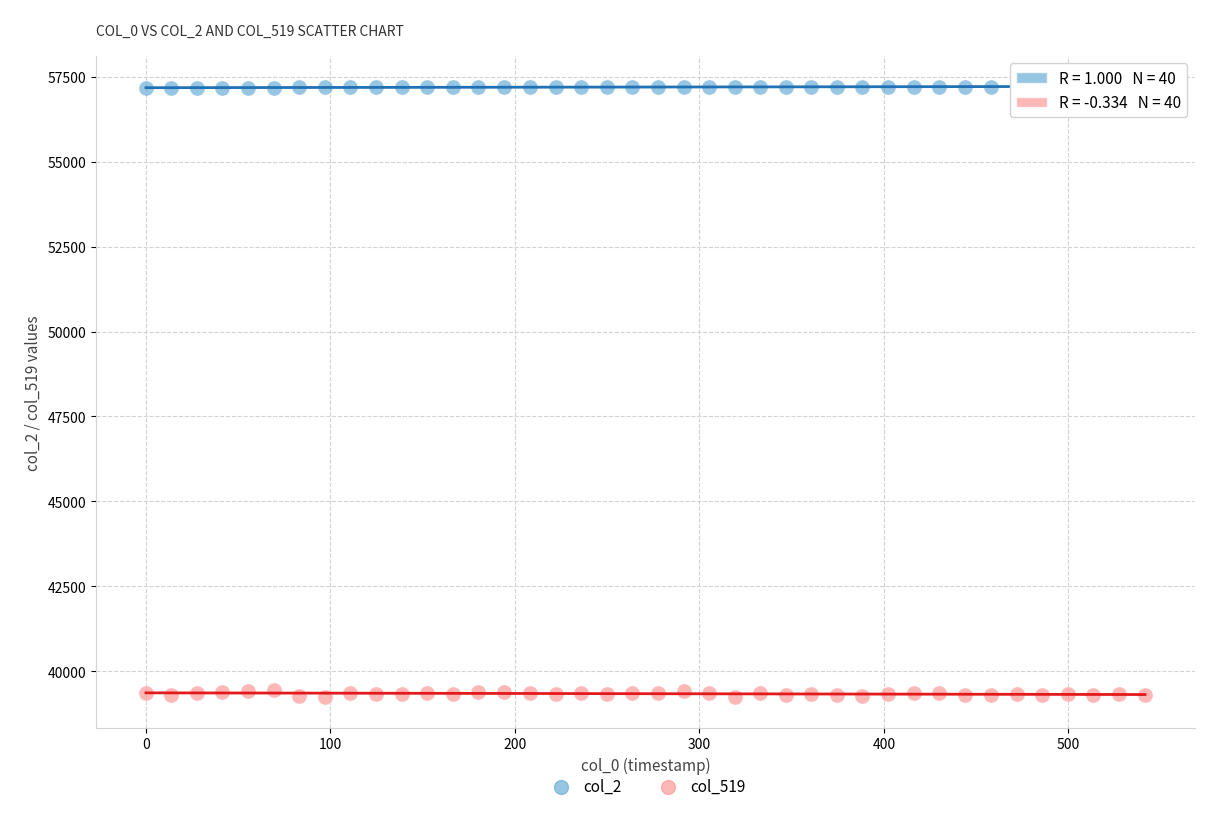

What are all the series names shown in the legend?

col_2, col_519